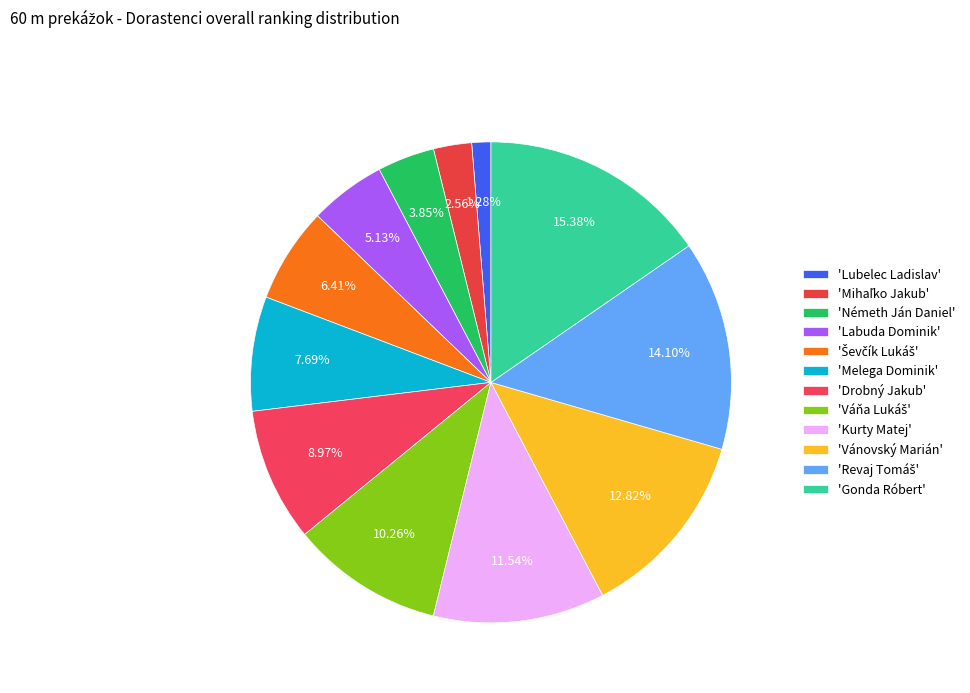

How many segments does this pie chart have?

12